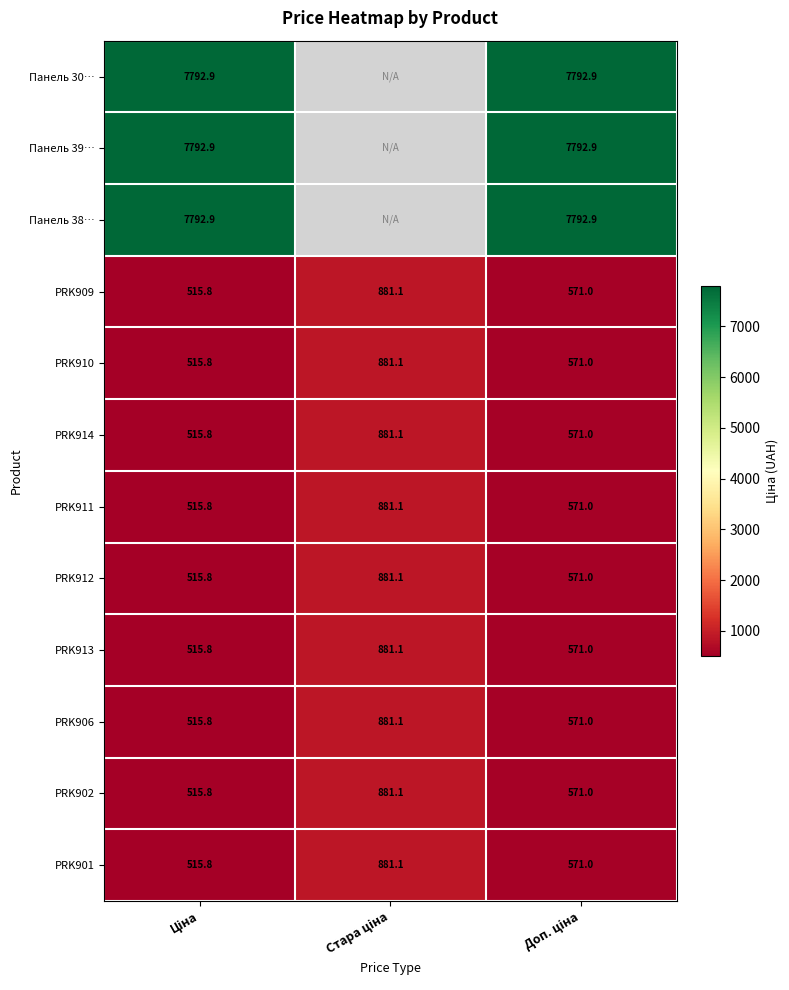

How many data points in PRK906 are less than 571?

1